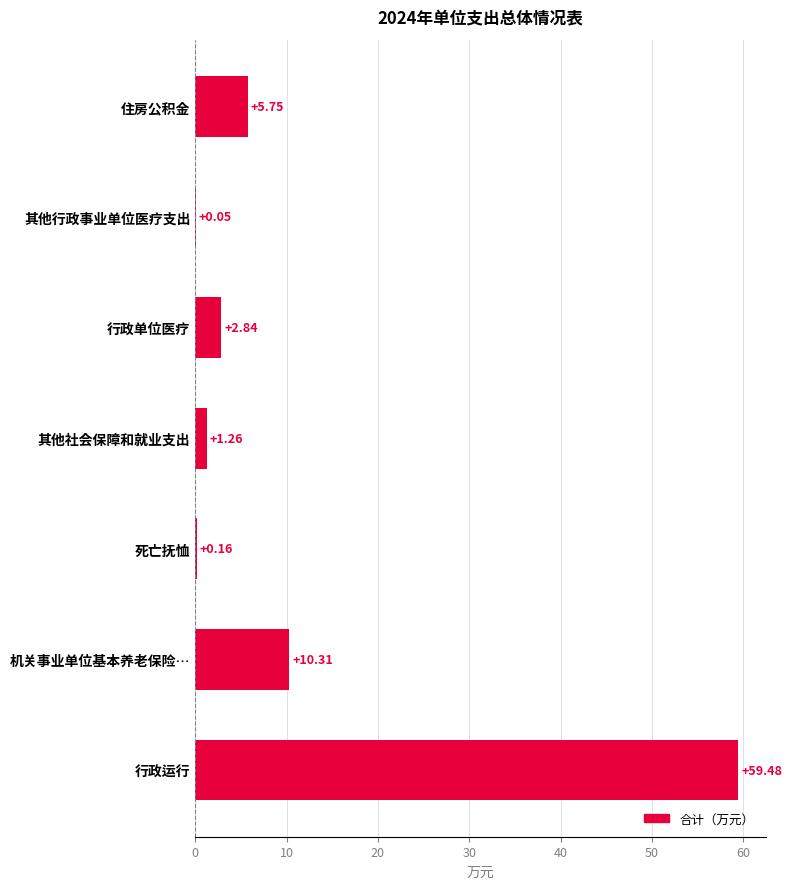

At which label is the value closest to 29?

机关事业单位基本养老保险…